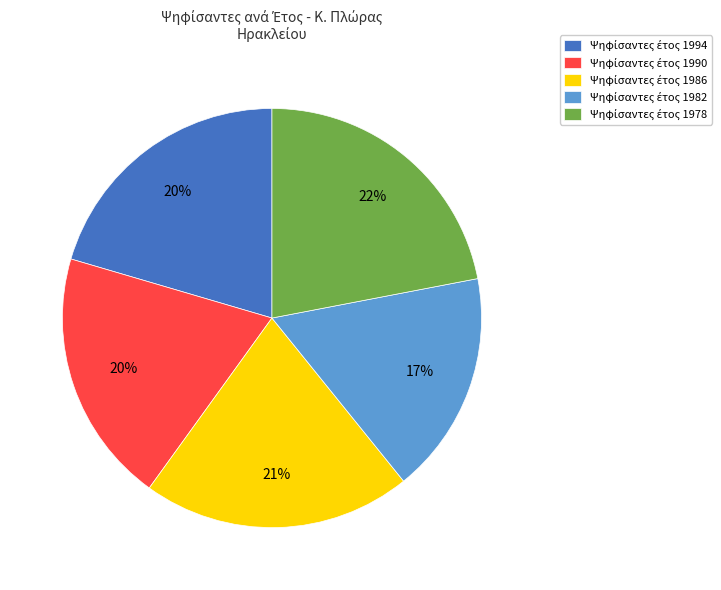

Does any single category account for the majority?

No